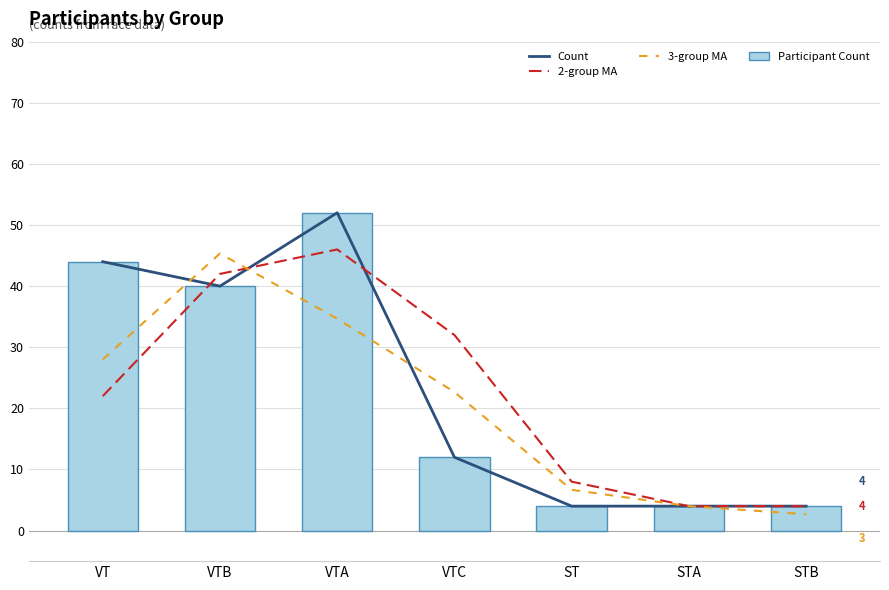

What is the value of the Count bar at the 3rd from the left?

52.0